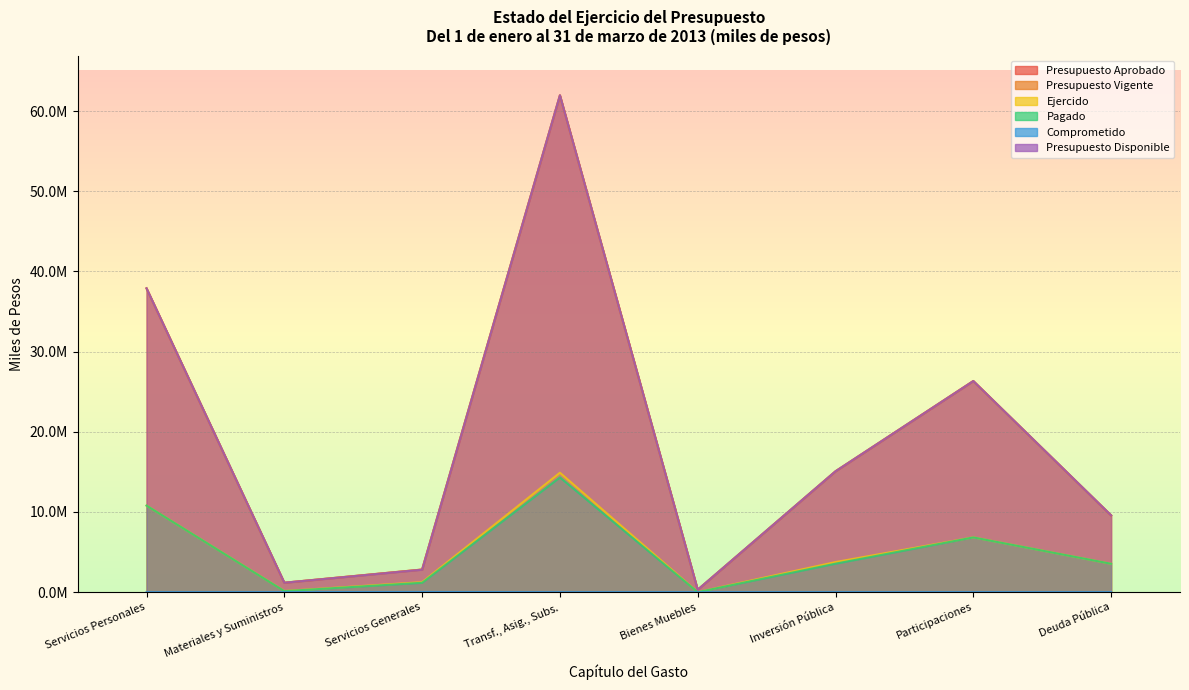

How many distinct data groups are displayed?

6